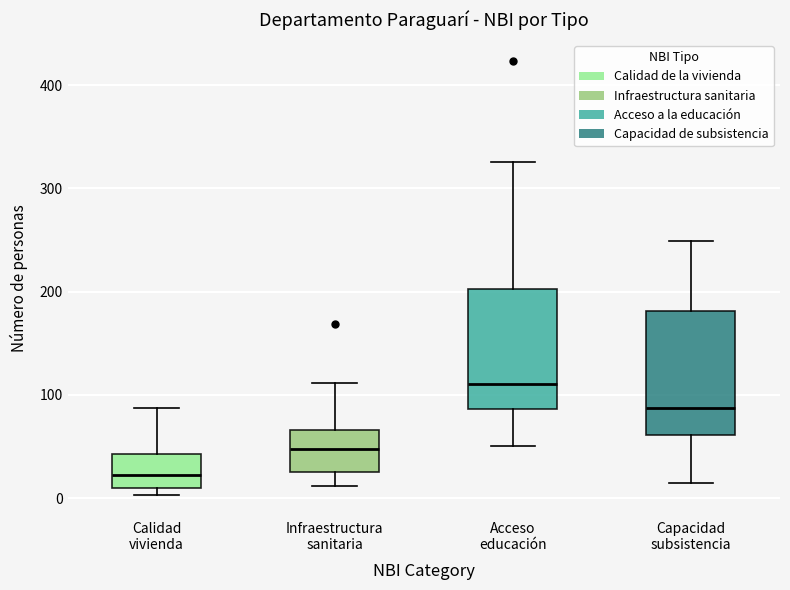

Reading left to right, read every box against the y-axis: the position of its median line, the range the box covers, and the ends of its whiskers. The values are not printed on the chart, so give them approximately, as read against the axis.

Calidad vivienda: median 20, box 10 to 40, whiskers 0 to 90
Infraestructura sanitaria: median 50, box 30 to 70, whiskers 10 to 110
Acceso educación: median 110, box 90 to 200, whiskers 50 to 330
Capacidad subsistencia: median 90, box 60 to 180, whiskers 20 to 250